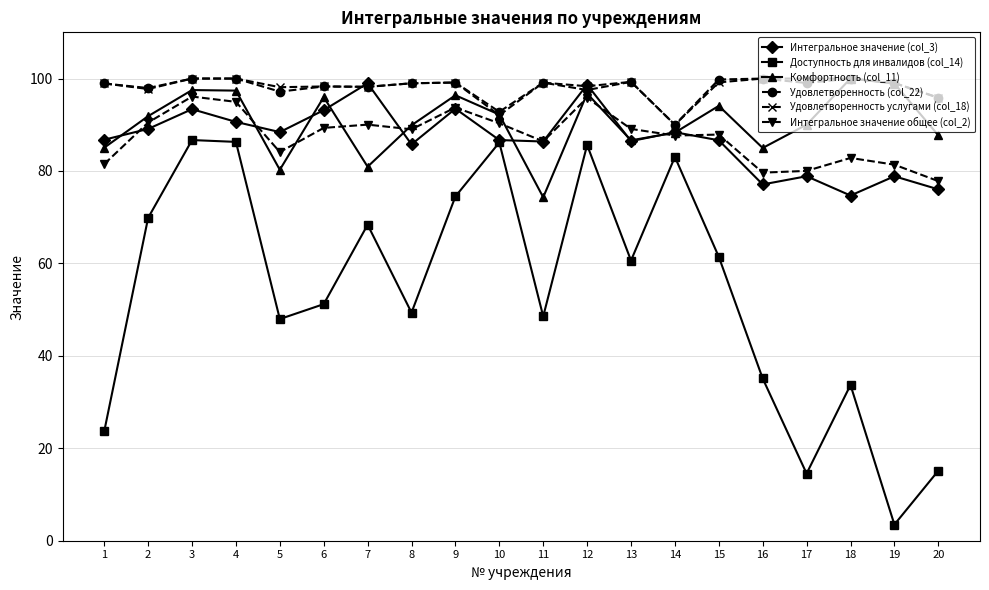

Which series has the largest range (max minus min)?

Доступность для инвалидов (col_14)